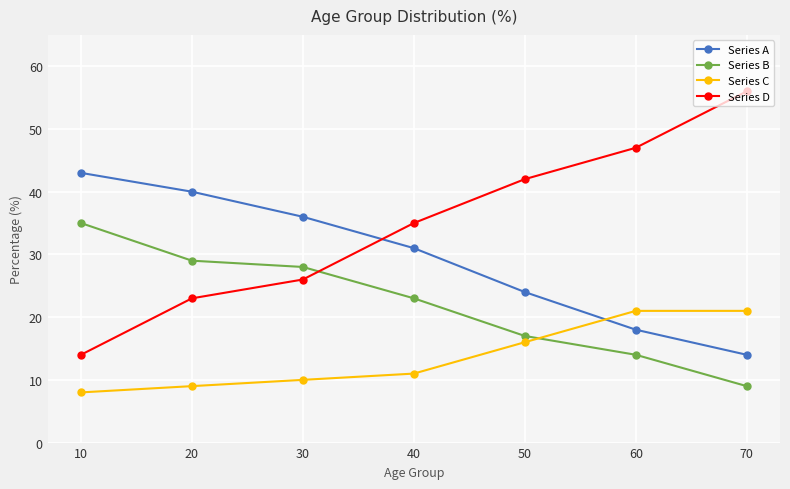

Which series has the largest range (max minus min)?

Series D